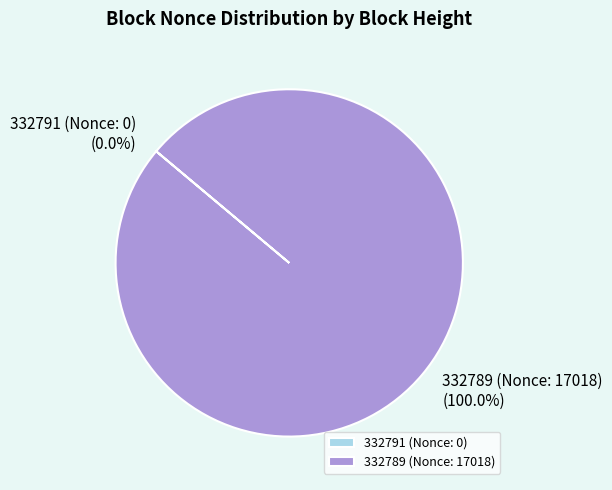

Which category accounts for the majority?

332789 (Nonce: 17018)